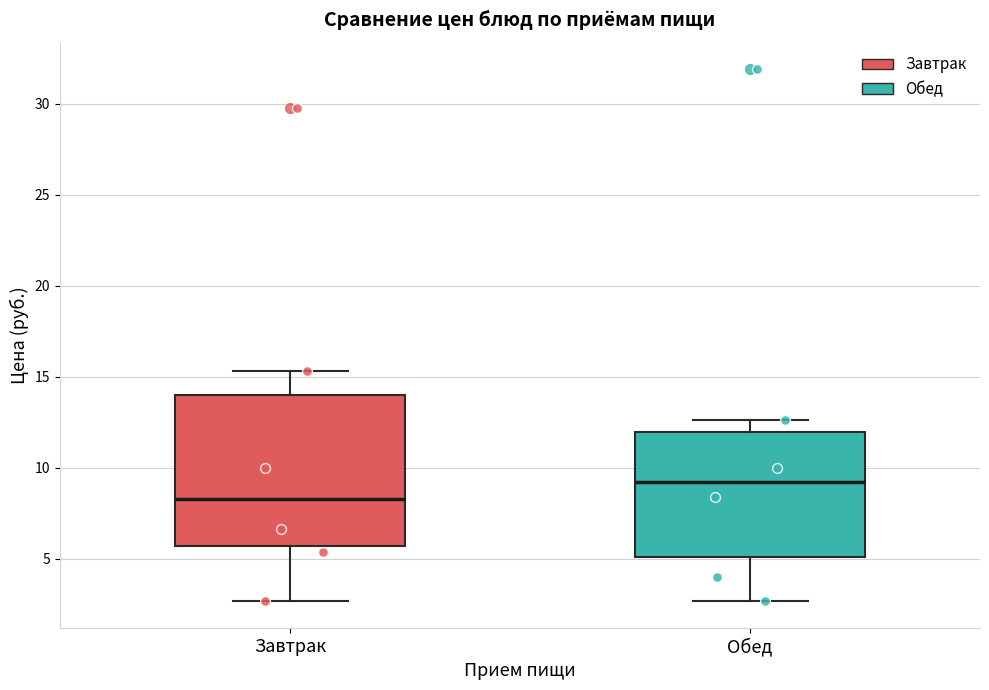

Comparing the boxes themselves (not the whiskers), which one is the tallest?

Завтрак